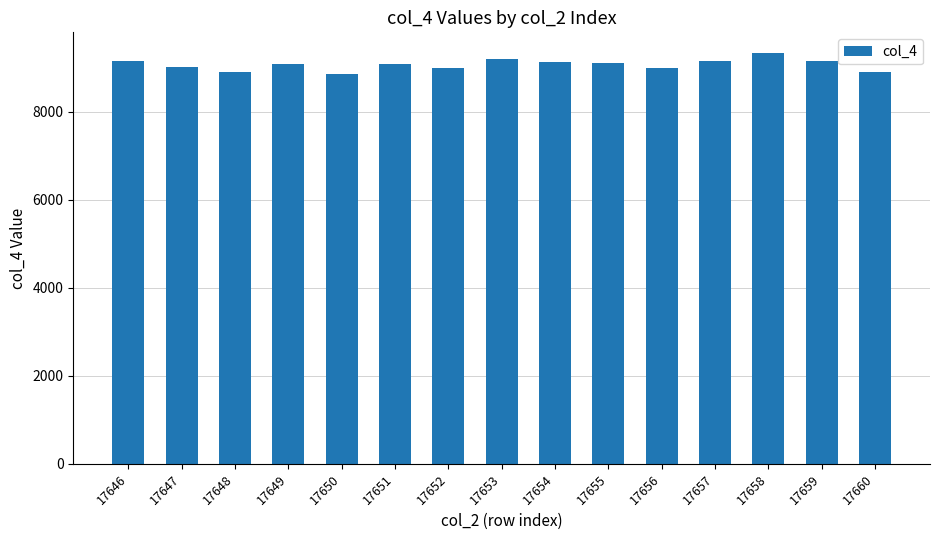

What is the difference between the values at 17660 and 17652?

85